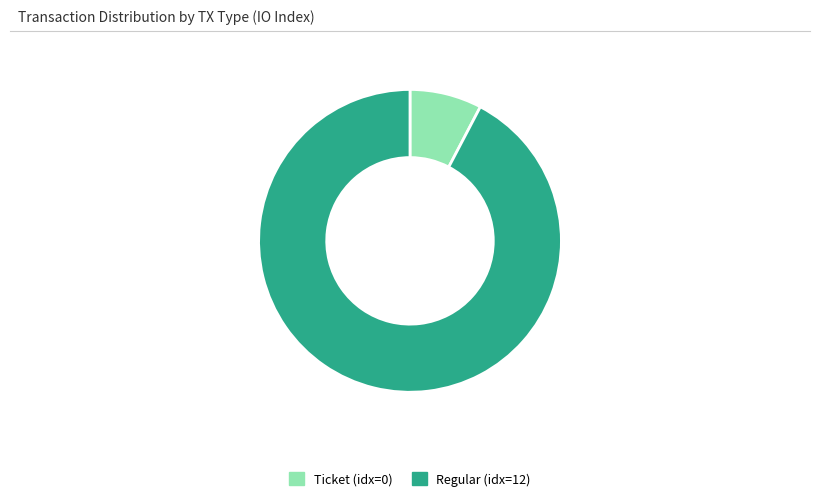

Is there a majority slice in this chart?

Yes